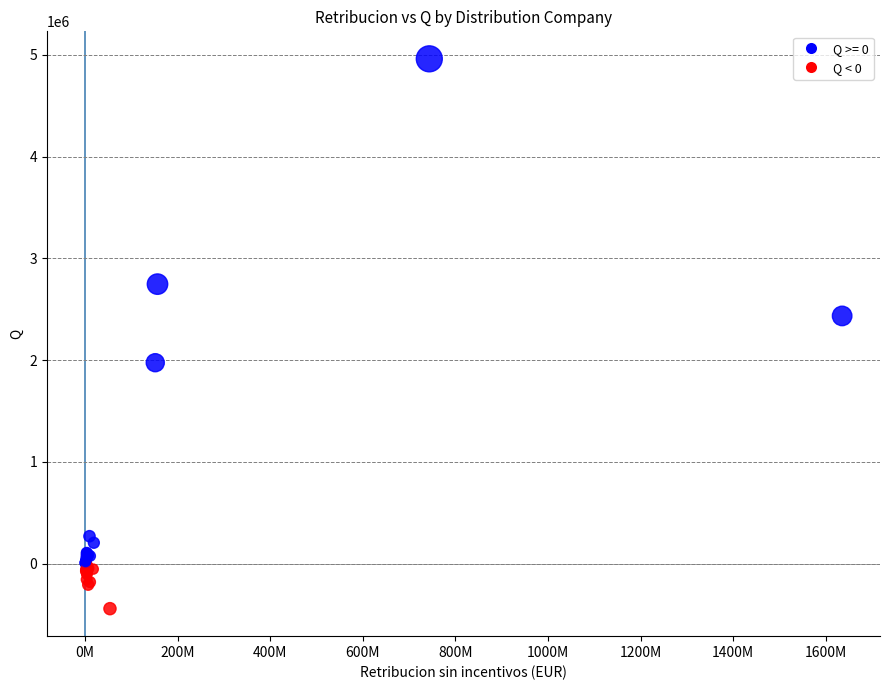

What Y value in the scatter plot is closest to 2258847?

2433982.9